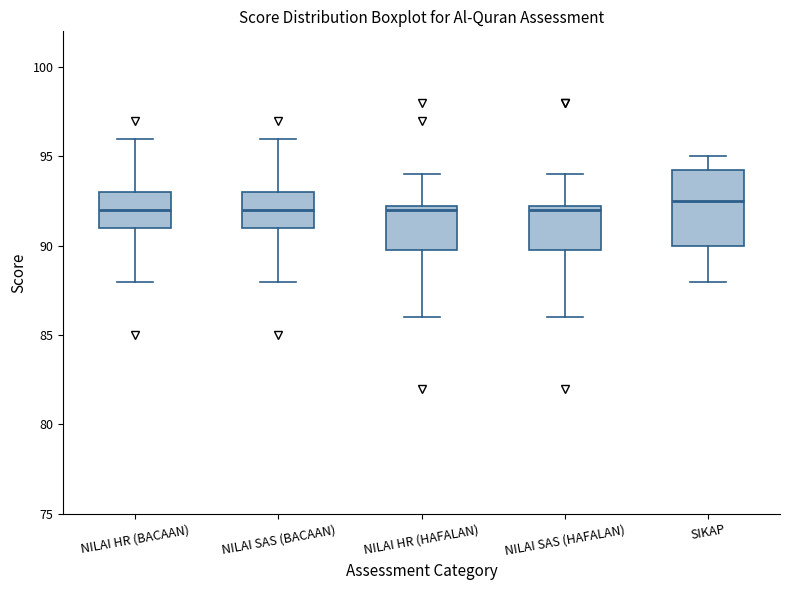

Comparing the boxes themselves (not the whiskers), which one is the tallest?

SIKAP